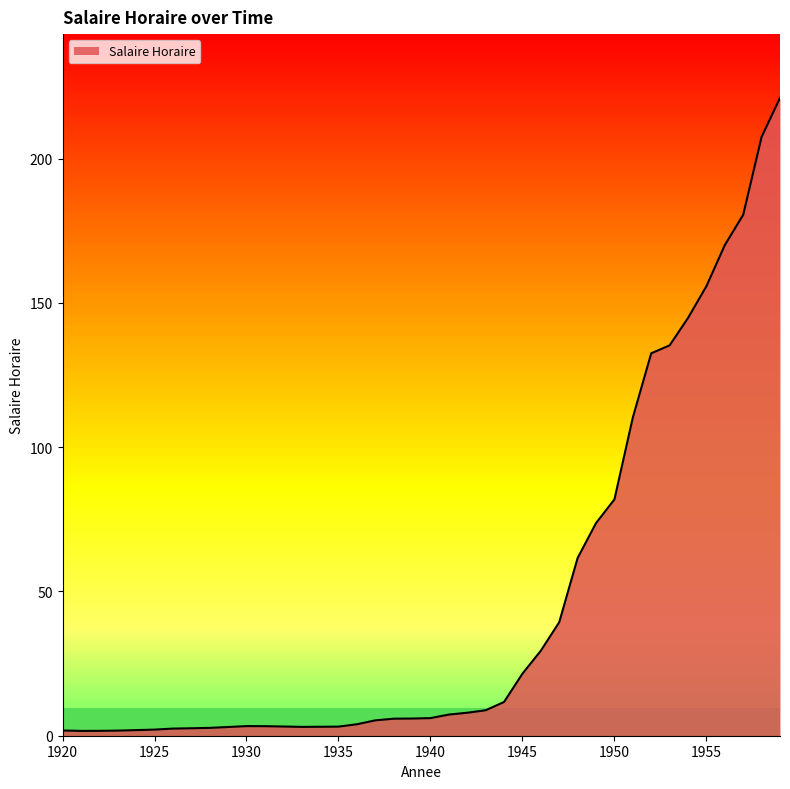

Reading right to left, transcribe all the data shown in this chart.

221.0	207.5	180.5	170.0	155.8	144.8	135.2	132.5	110.2	81.9	73.7	61.6	39.3	29.4	21.5	11.7	8.8	8.0	7.3	6.1	6.0	5.9	5.3	4.0	3.1	3.1	3.1	3.2	3.3	3.3	3.0	2.7	2.6	2.5	2.1	1.9	1.8	1.7	1.7	1.8